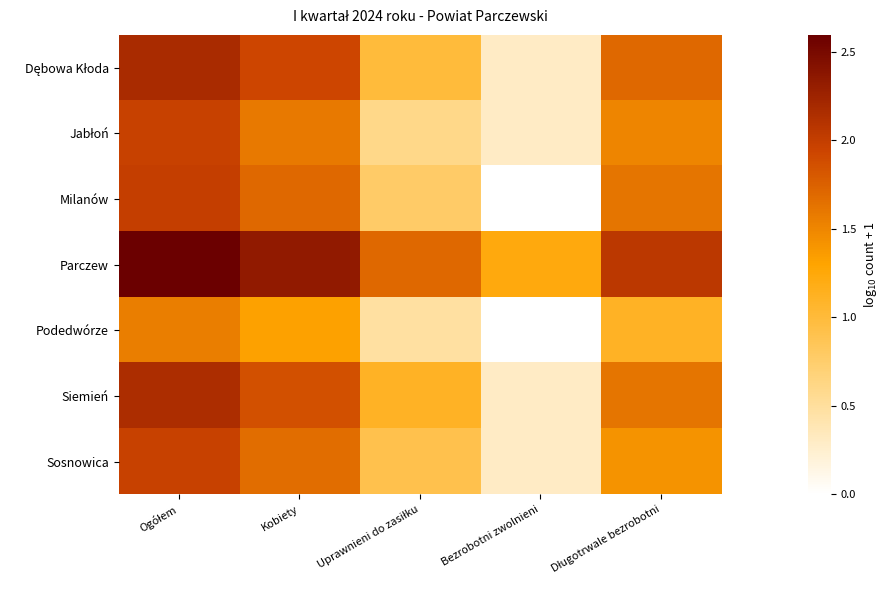

Which series has the largest range (max minus min)?

Milanów